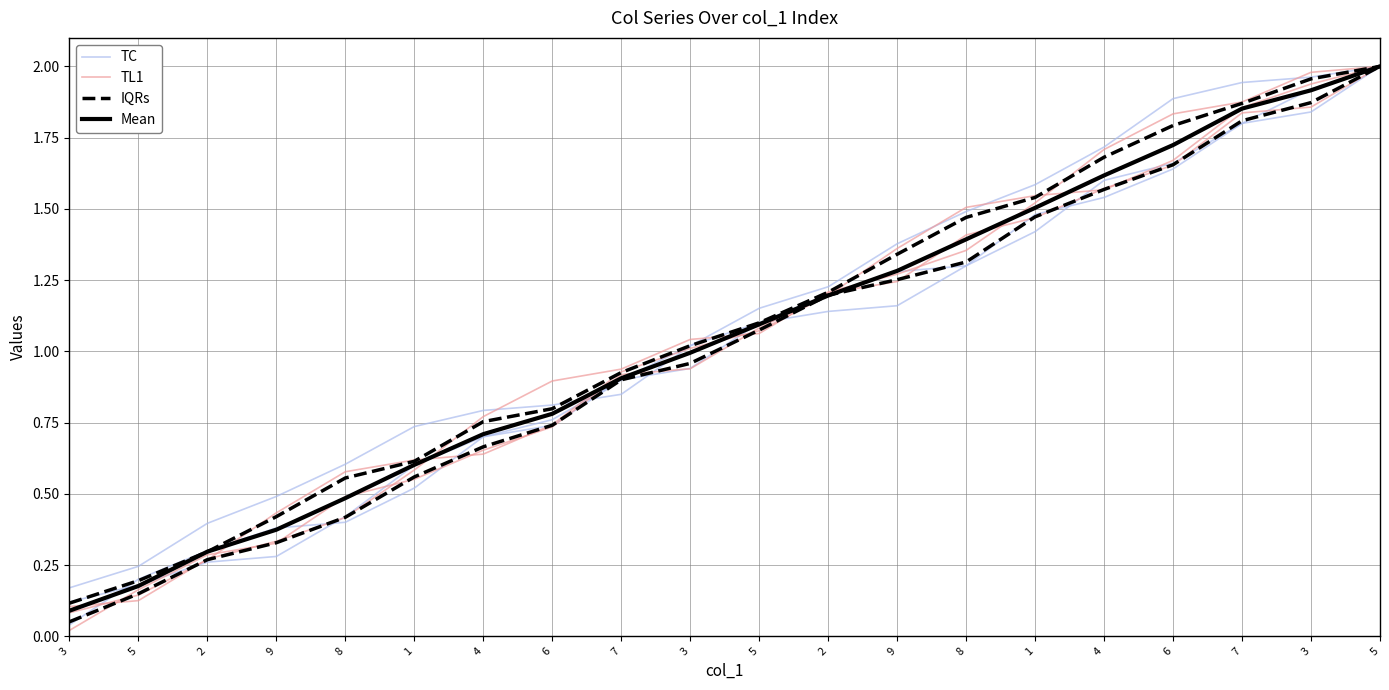

Reading left to right, transcribe all the data shown in this chart.

TC: 0.2	0.2	0.4	0.5	0.6	0.7	0.8	0.8	0.8	1.0	1.2	1.2	1.4	1.5	1.6	1.7	1.9	1.9	2.0	2.0
TL1: 0.0	0.2	0.3	0.3	0.5	0.6	0.7	0.7	0.9	0.9	1.1	1.2	1.2	1.4	1.5	1.6	1.7	1.8	1.9	2.0
IQRs: 0.1	0.1	0.3	0.3	0.4	0.6	0.7	0.7	0.9	1.0	1.1	1.2	1.3	1.3	1.5	1.6	1.7	1.8	1.9	2.0
Mean: 0.1	0.2	0.3	0.4	0.5	0.6	0.7	0.8	0.9	1.0	1.1	1.2	1.3	1.4	1.5	1.6	1.7	1.9	1.9	2.0